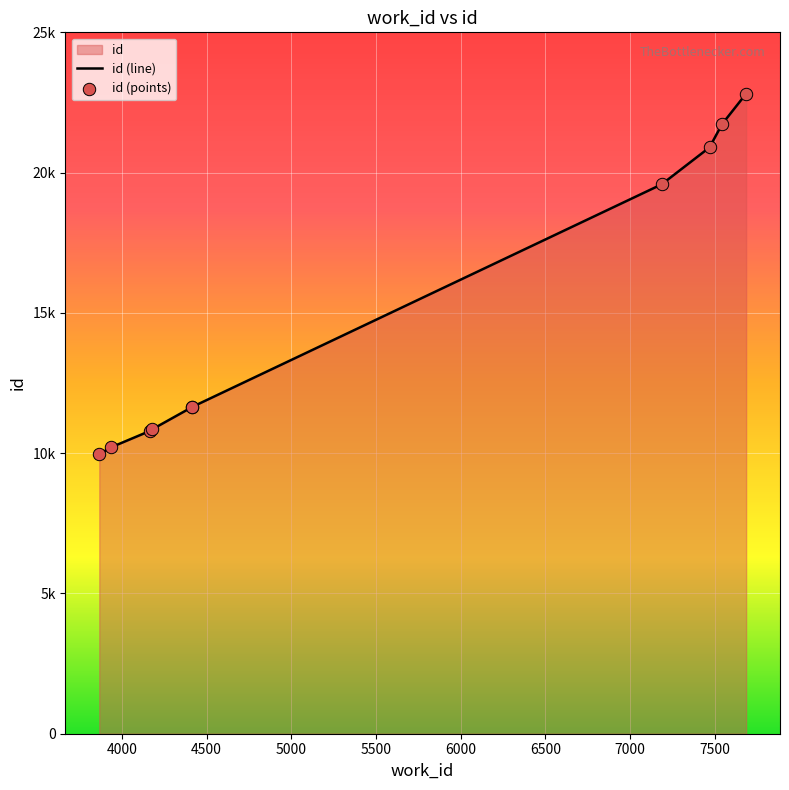

Which series has the largest total across all categories?

id (line)